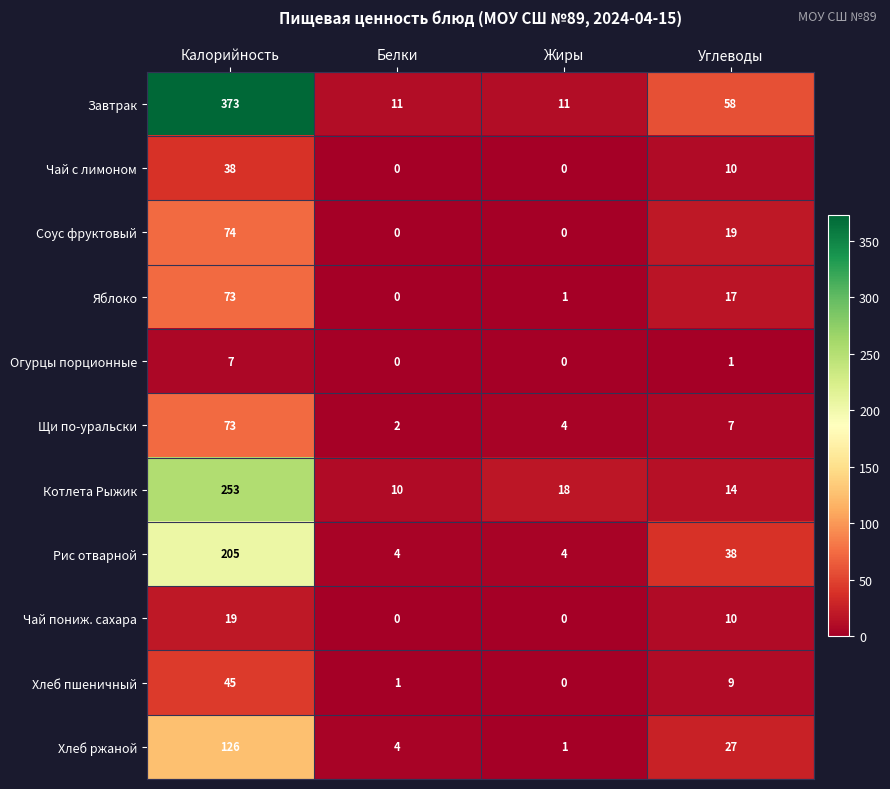

Which label corresponds to the largest value in the chart?

Калорийность